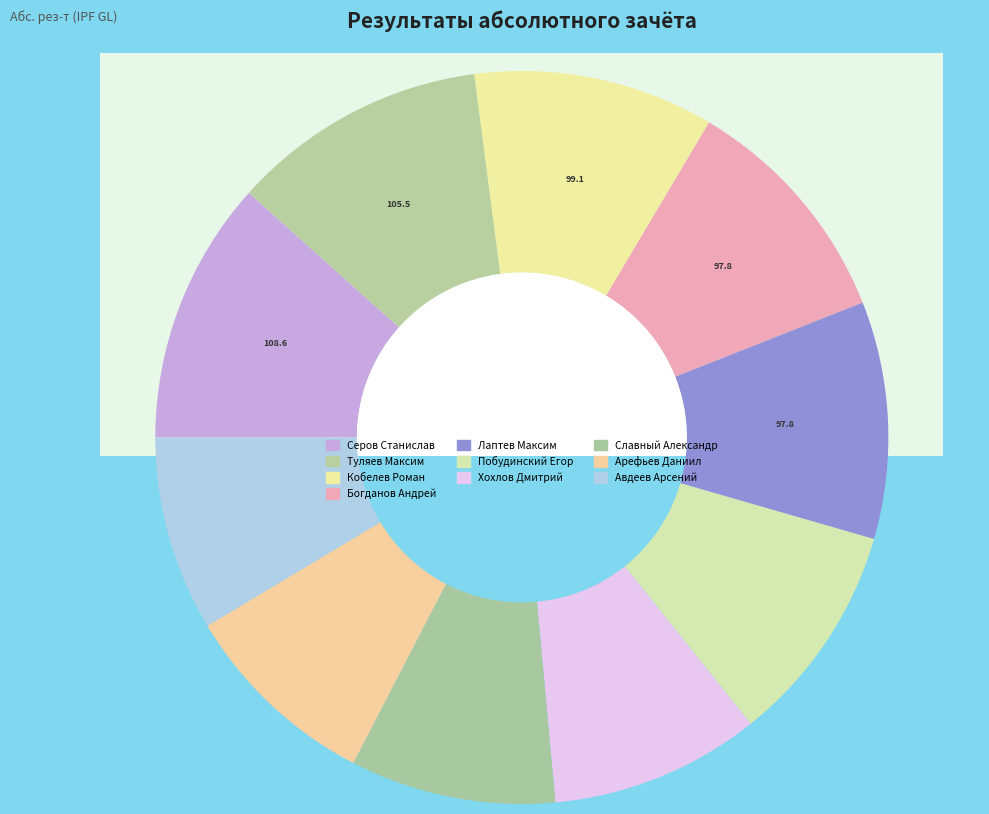

To the nearest percent, what portion does Серов Станислав represent?

12%